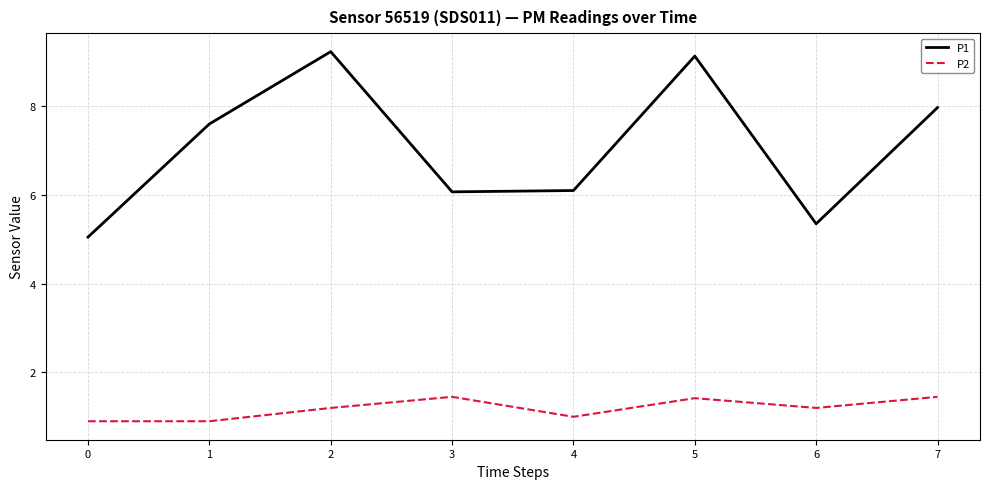

What is the approximate value of P1 at 5?

9.1